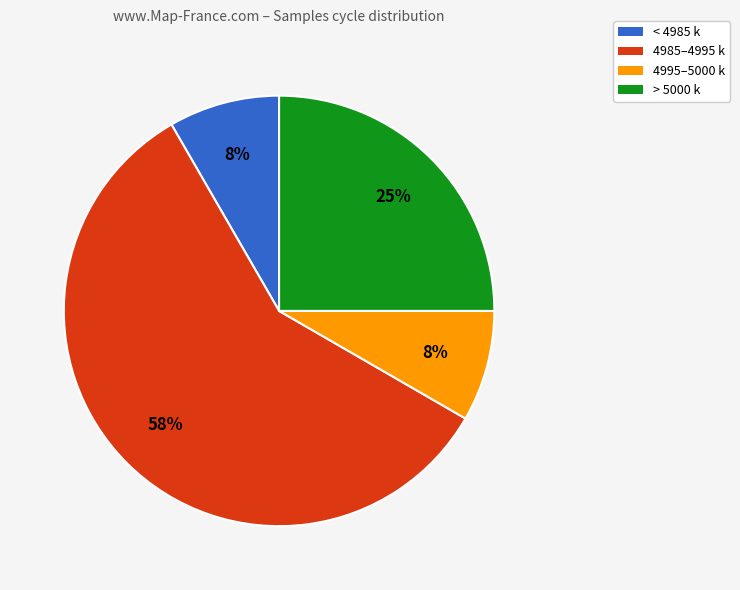

Is there a majority slice in this chart?

Yes